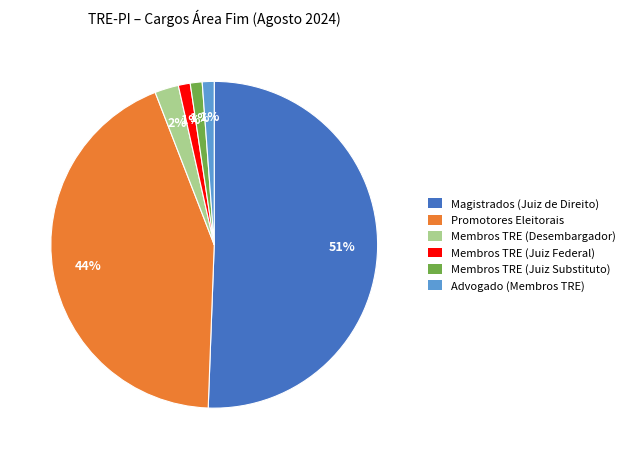

The Magistrados (Juiz de Direito) slice represents 51% of the pie. True or false?

True